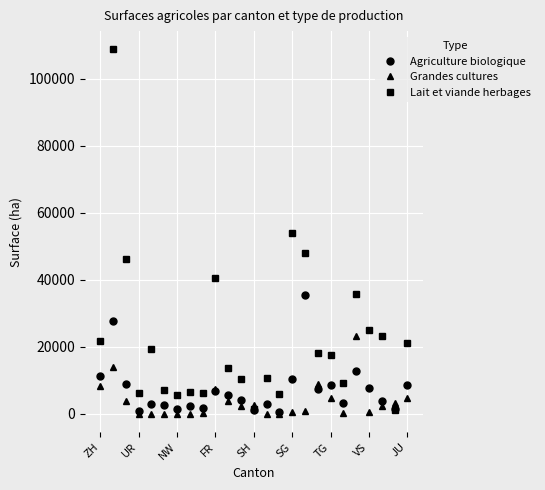

Which series has the widest spread of values?

Lait et viande herbages